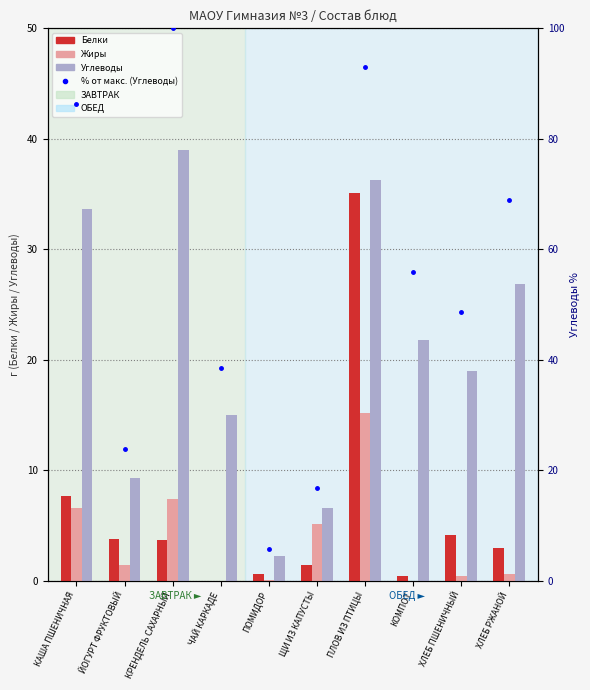

Between КРЕНДЕЛЬ САХАРНЫЙ and ЧАЙ КАРКАДЕ, which is larger?

КРЕНДЕЛЬ САХАРНЫЙ